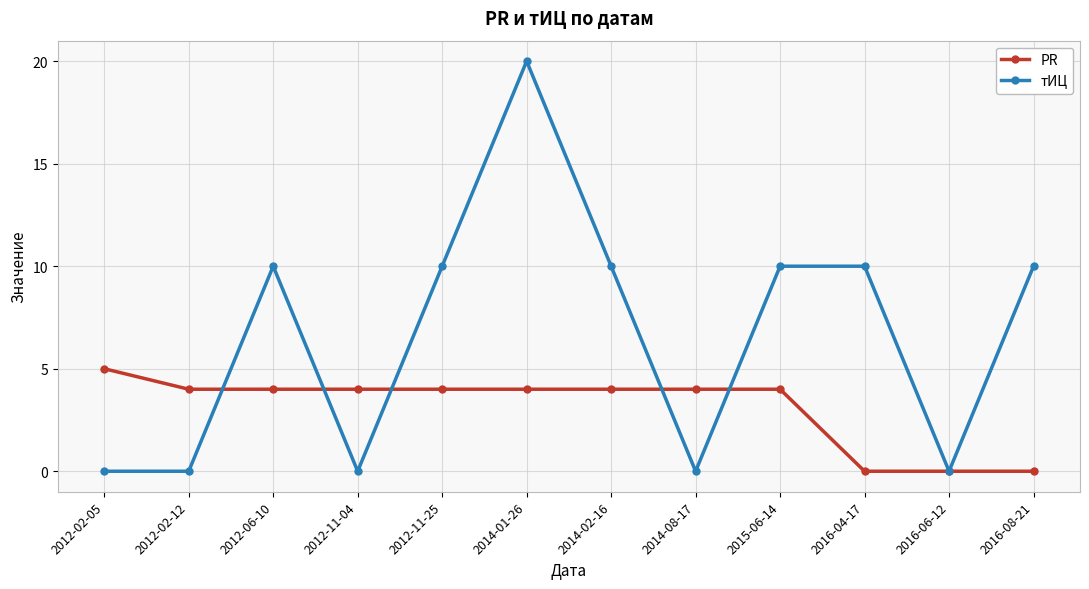

True or false: тИЦ has a value of 6 at 2014-02-16.

False